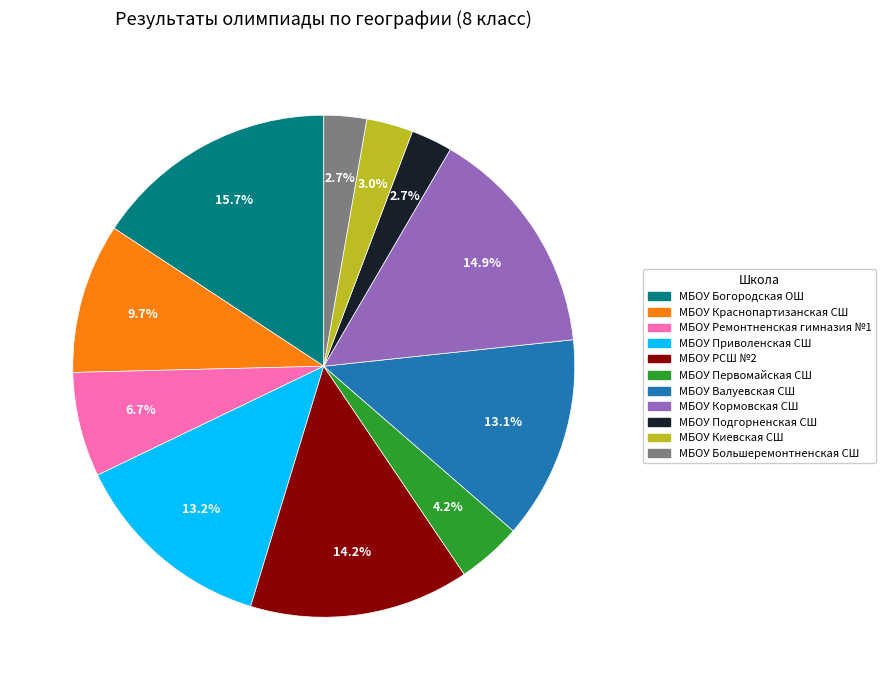

Approximately how many times larger is the value at МБОУ Краснопартизанская СШ compared to МБОУ Приволенская СШ?

0.7